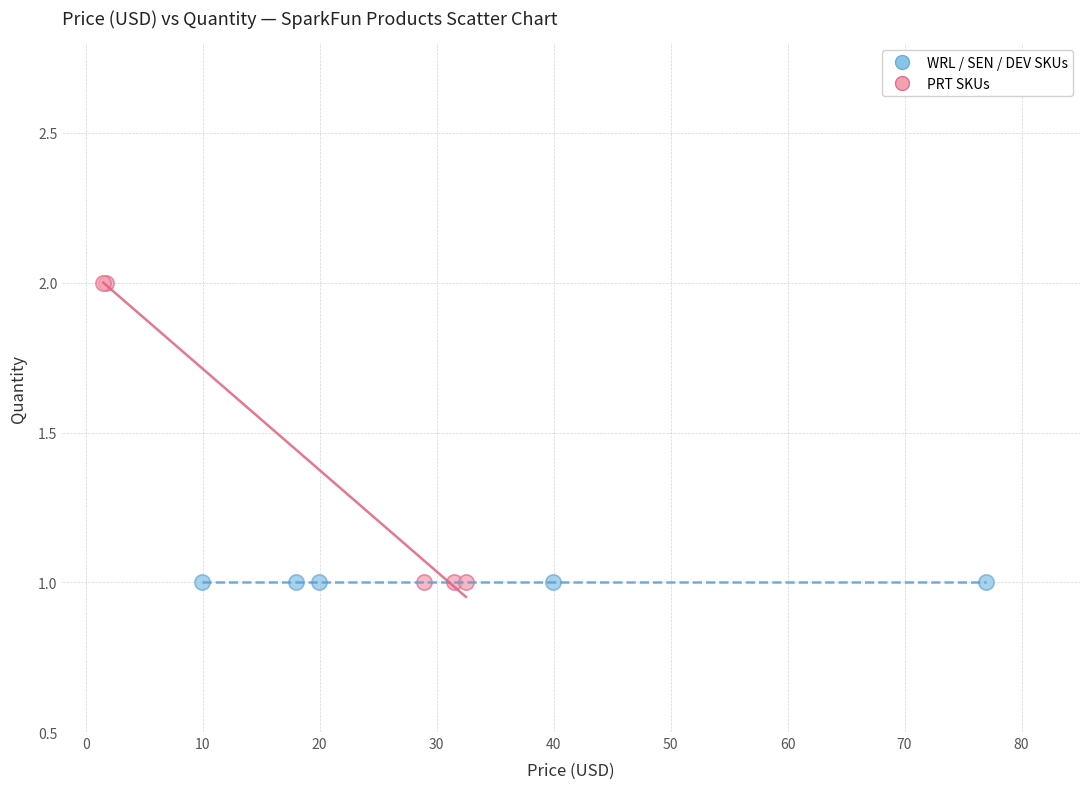

Which series contains the highest Y value?

PRT SKUs